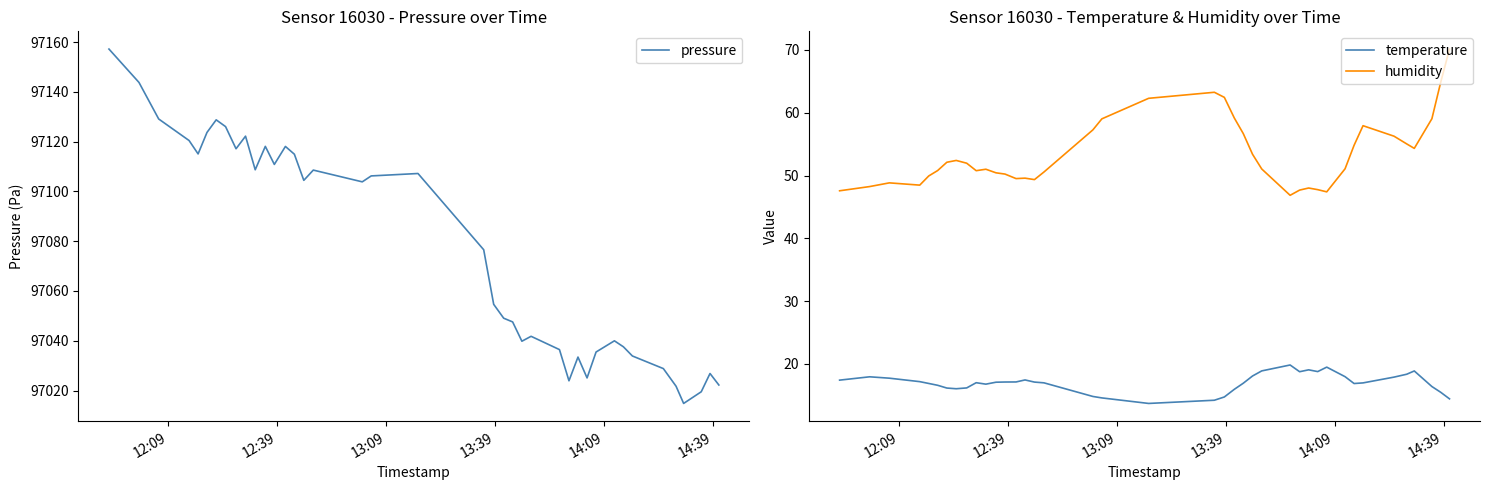

True or false: temperature and humidity cross at least once.

False